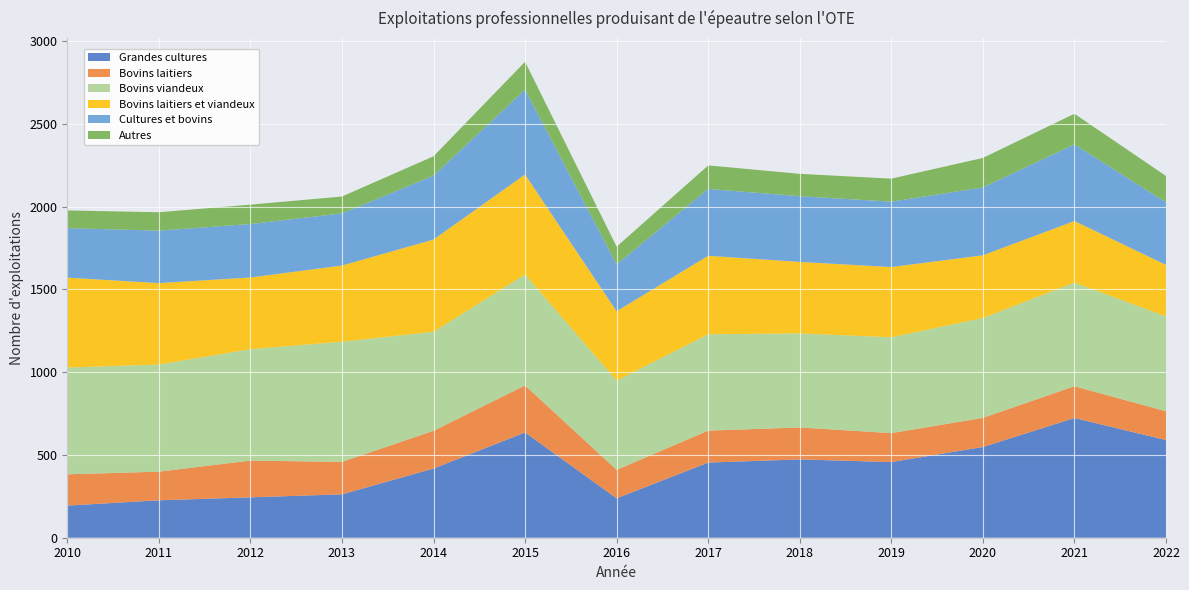

Reading left to right, extract all data points from this chart.

Grandes cultures: 194	226	244	262	418	636	238	454	473	457	548	723	590
Bovins laitiers: 189	173	222	196	228	284	172	193	193	175	176	192	174
Bovins viandeux: 645	647	673	726	598	670	539	582	568	579	603	626	573
Bovins laitiers et viandeux: 543	492	433	460	557	604	419	474	432	424	379	372	311
Cultures et bovins: 299	317	323	315	386	513	283	404	397	395	410	463	378
Autres: 107	111	117	102	117	168	107	142	135	139	178	185	159